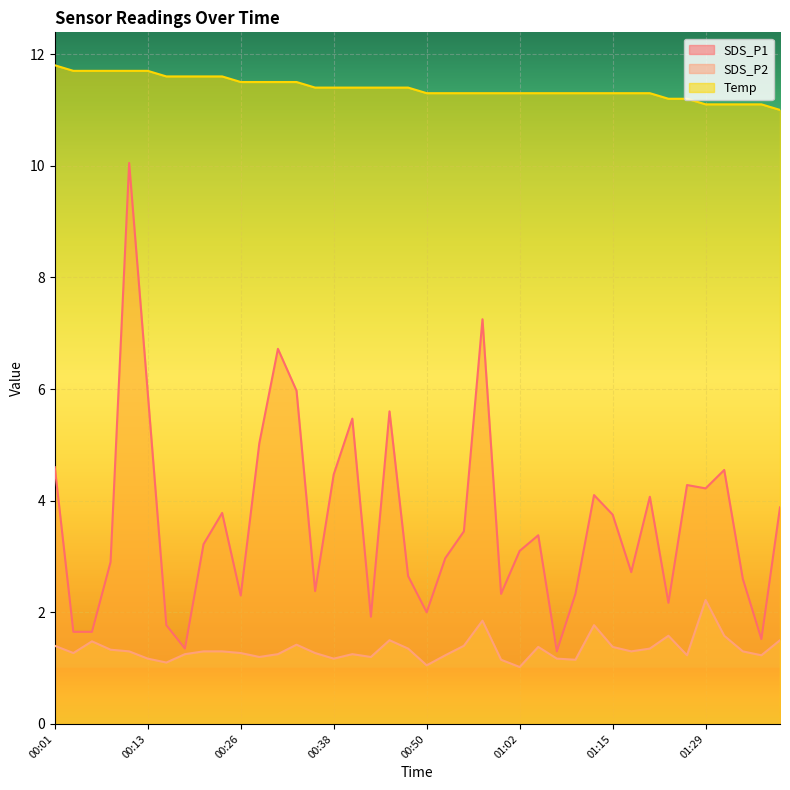

What is the sum of the SDS_P2 values at 00:21 and 00:23?

2.6